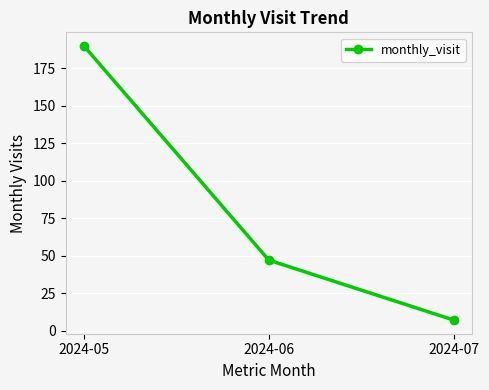

What is the minimum value shown in the chart?

7